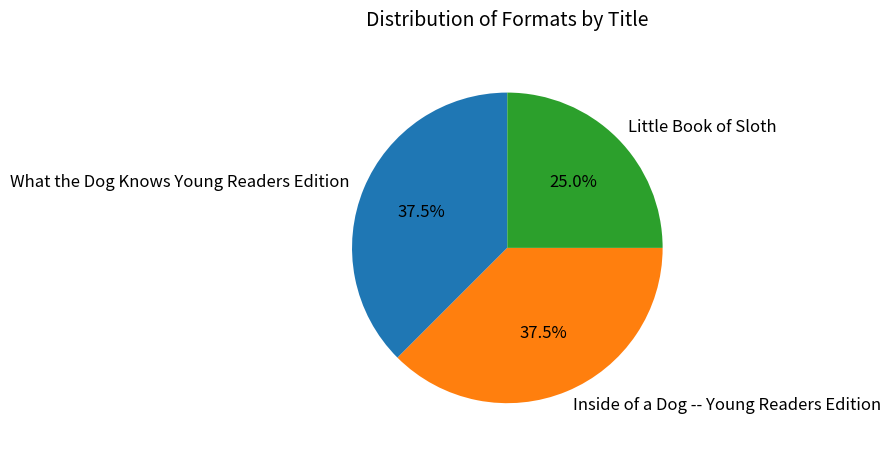

Between Little Book of Sloth and What the Dog Knows Young Readers Edition, which is larger?

What the Dog Knows Young Readers Edition